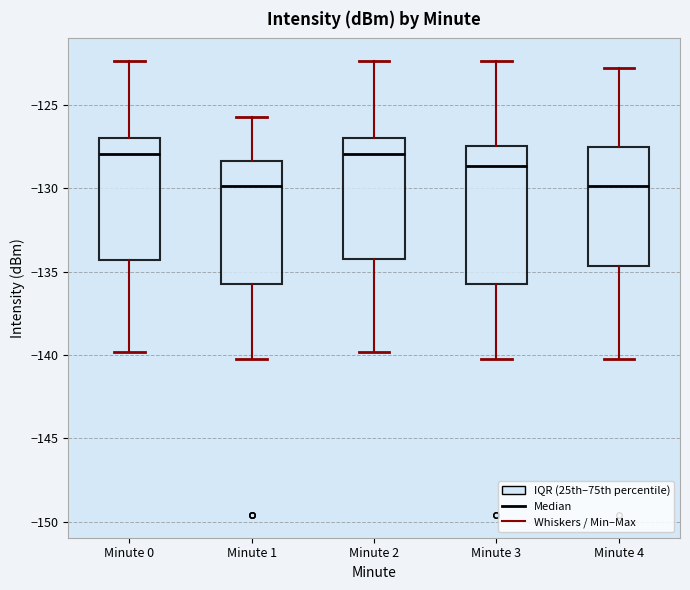

Comparing the boxes themselves (not the whiskers), which one is the tallest?

Minute 3